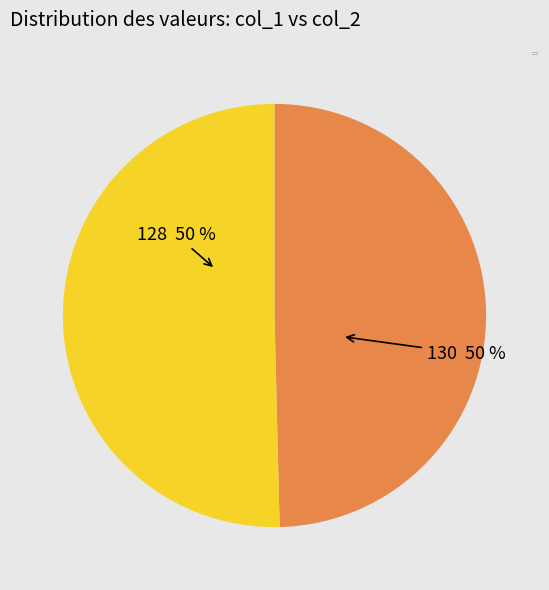

How many slices are in this pie chart?

2